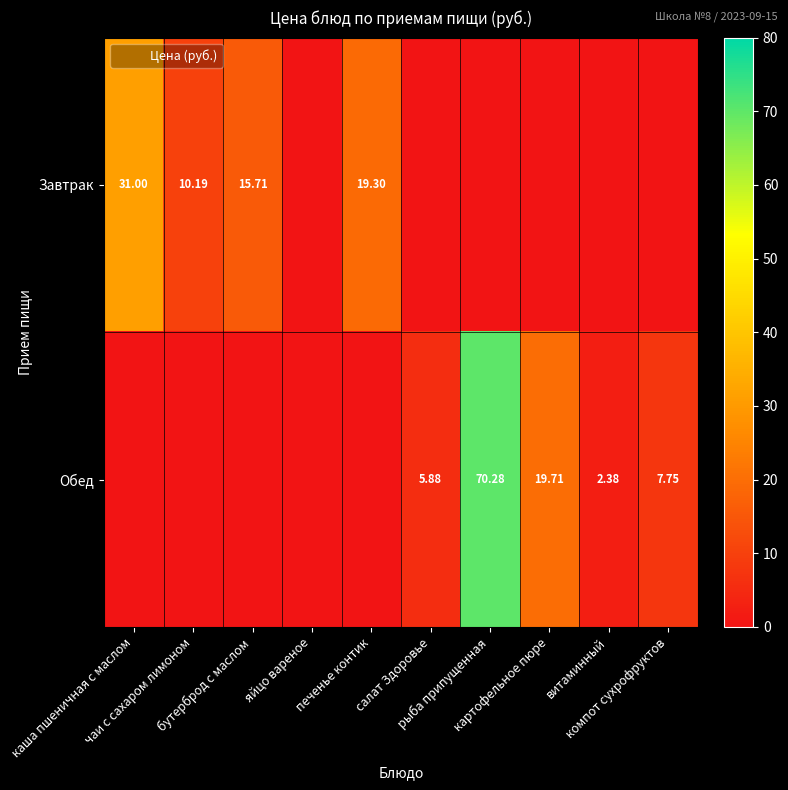

Which series has the largest range (max minus min)?

Обед